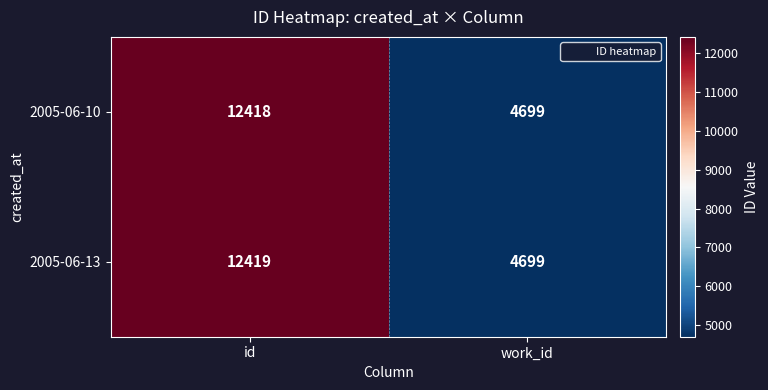

What is the difference between the 2005-06-13 values at id and work_id?

7720